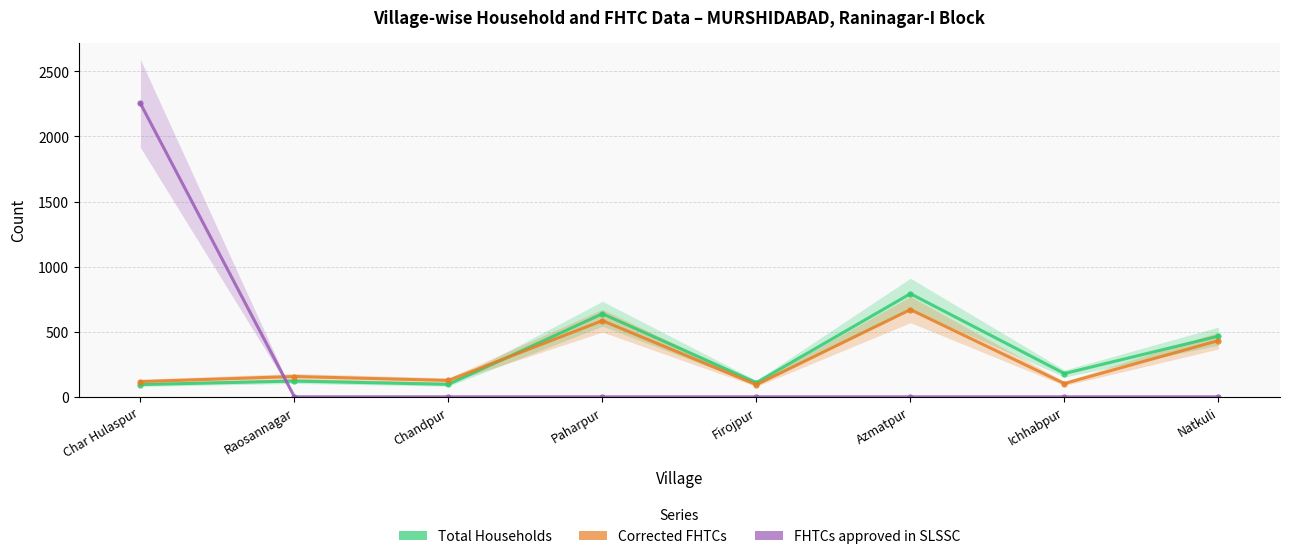

Where is Total Households nearest to the value 443?

Natkuli